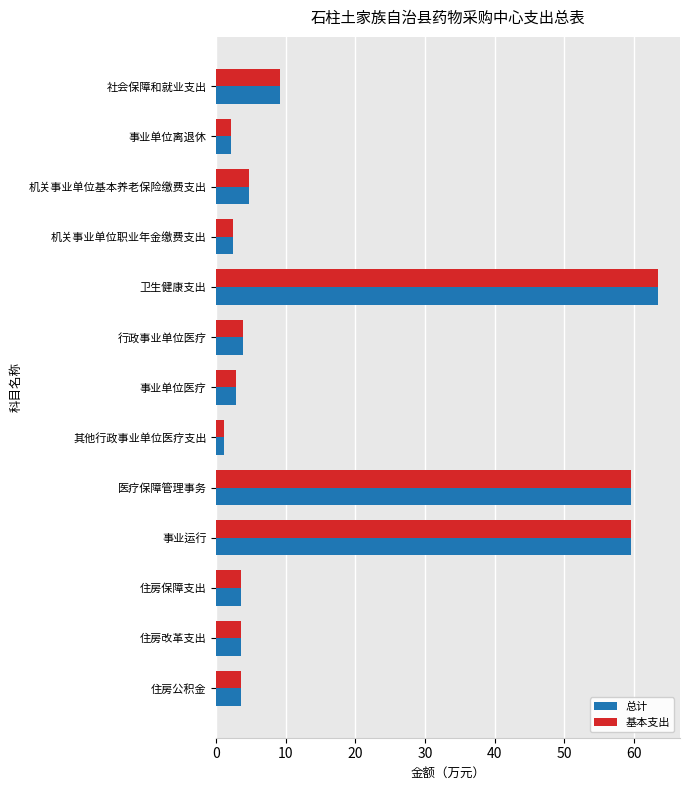

What are all the series names shown in the legend?

总计, 基本支出